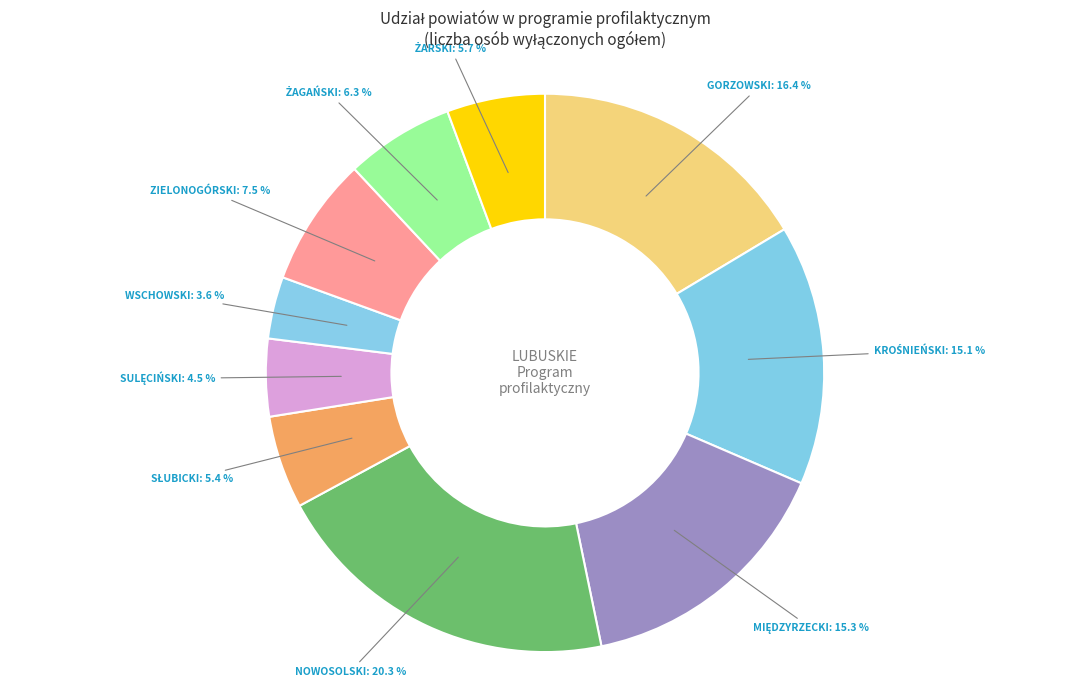

Count the number of slices in the pie.

10